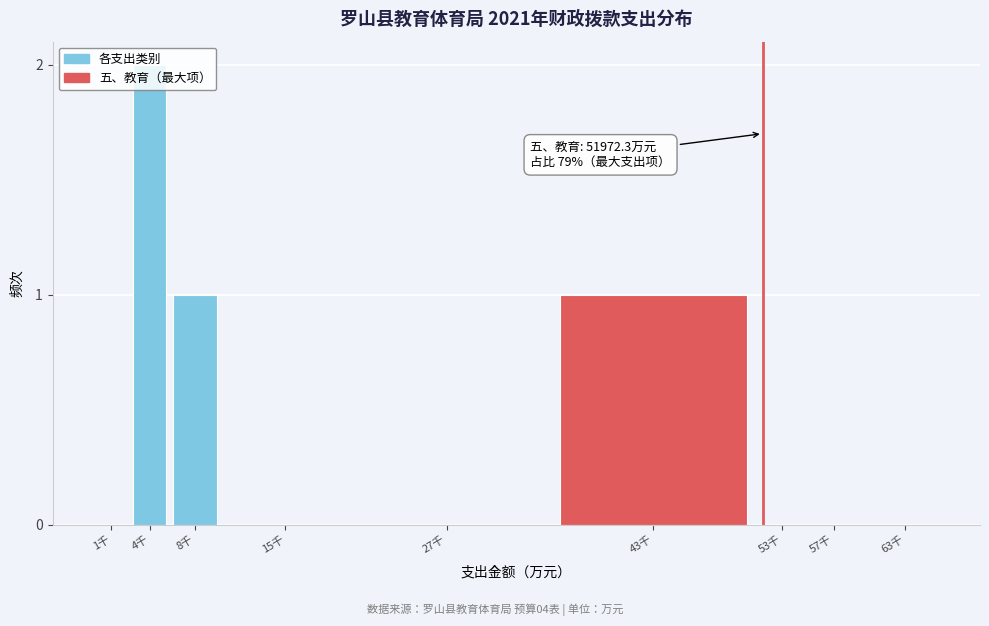

Between 1千 and 4千, which is larger?

4千